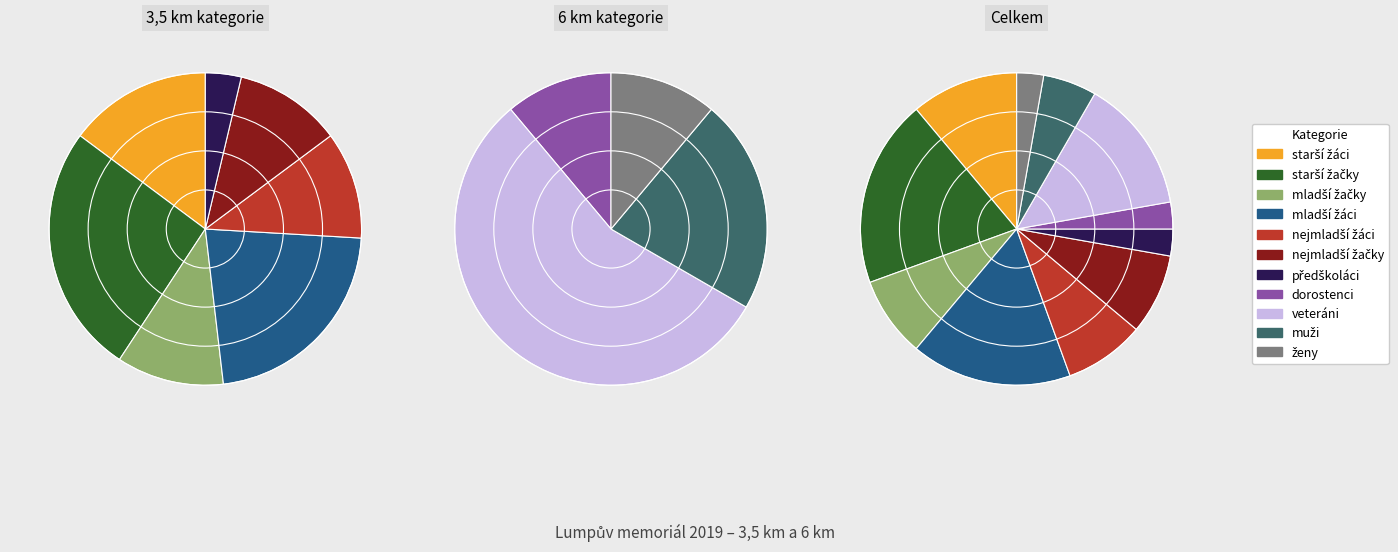

Is there any slice that represents more than half of the pie?

No